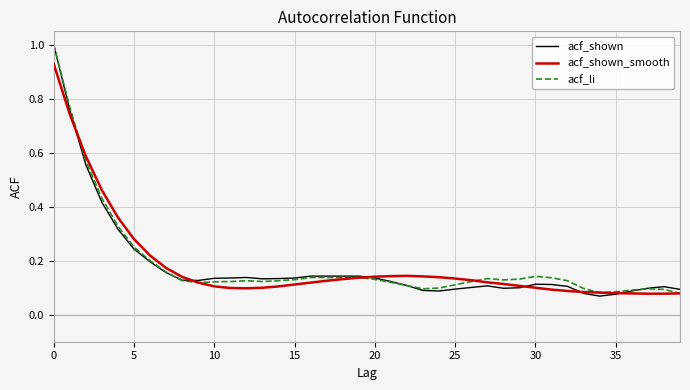

What is the greatest value displayed?

1.0